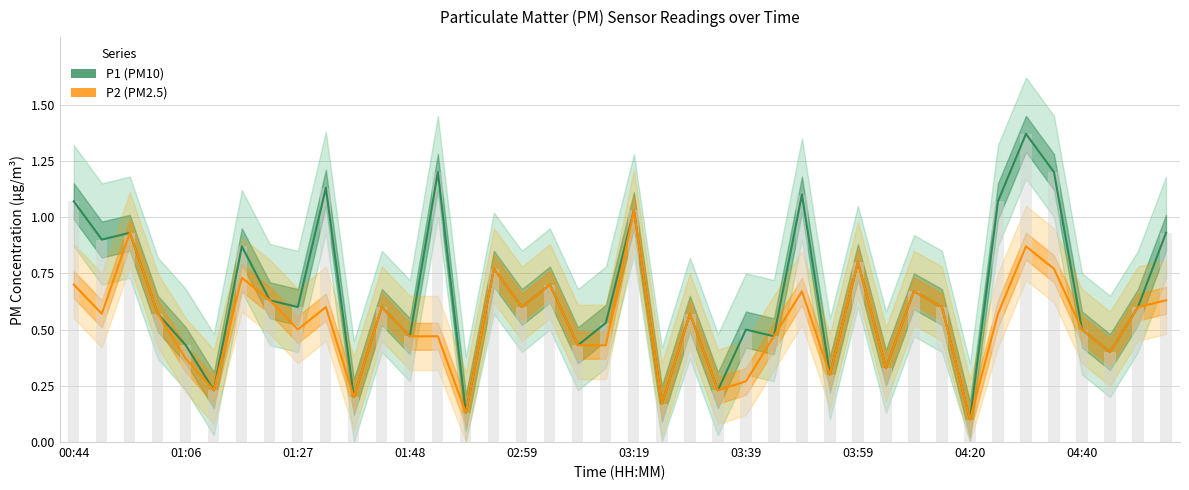

Which series has the largest range (max minus min)?

P1 (PM10)